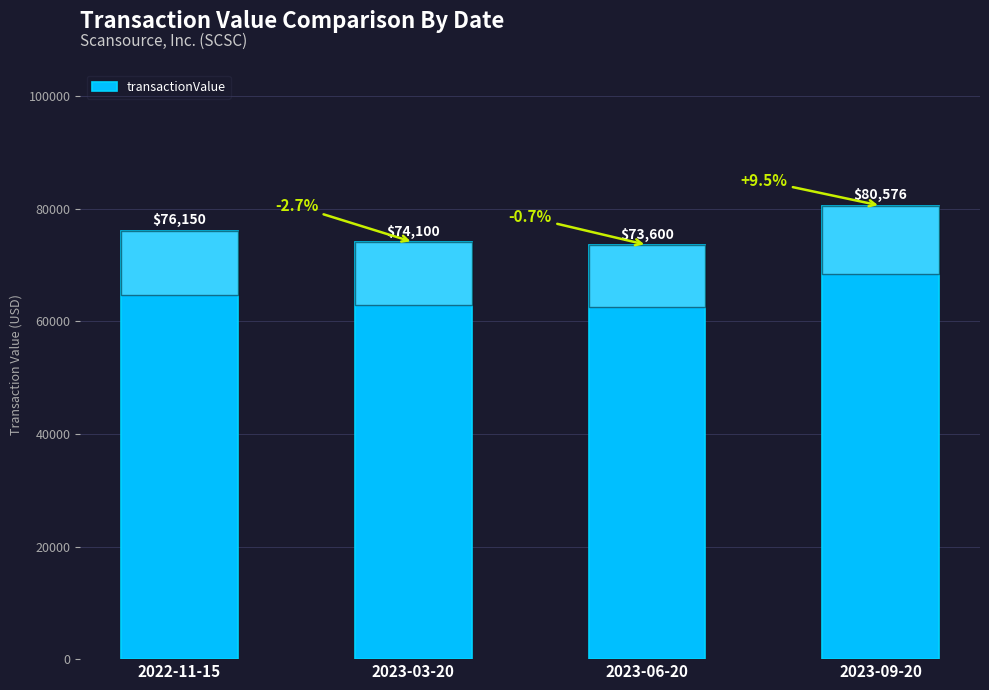

What is the maximum value shown in the chart?

80576